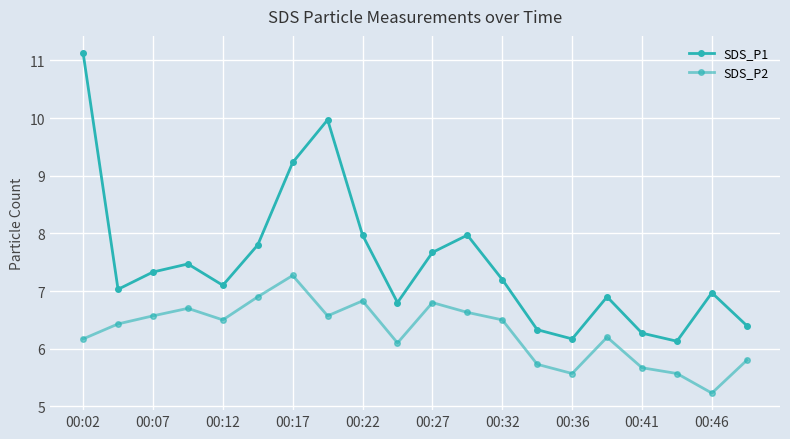

How many values in the SDS_P1 series are below 7?

8